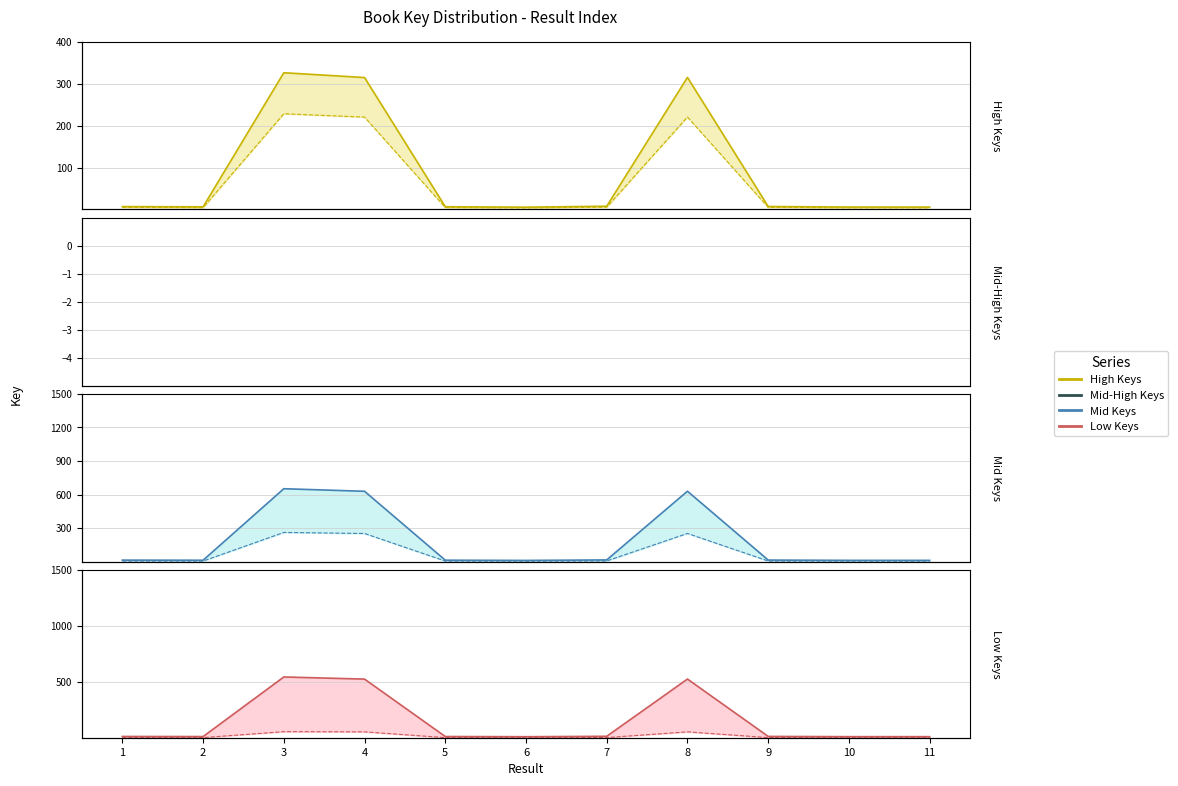

What is the smallest value displayed?

2.7